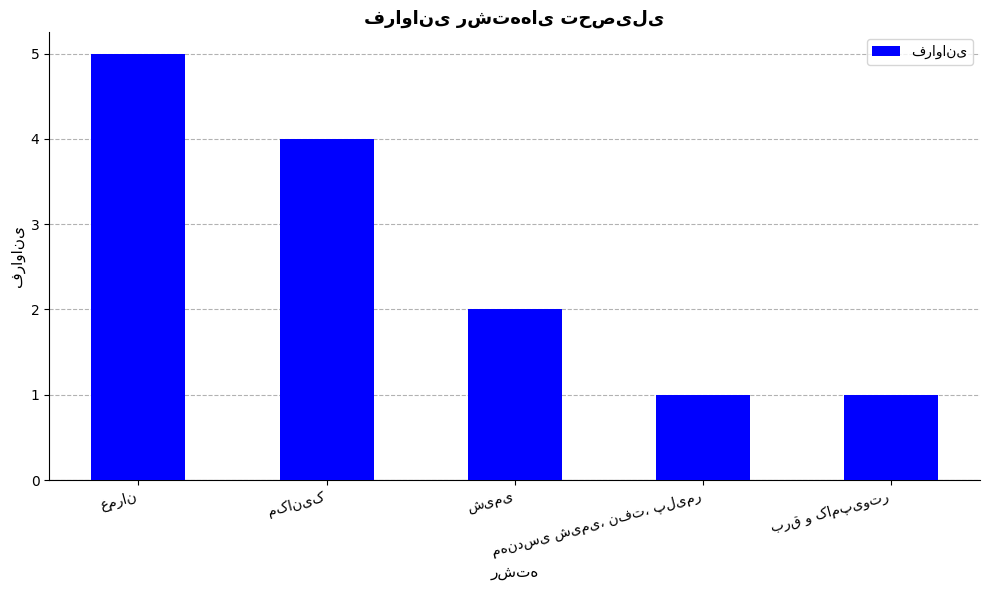

What is the average value?

3